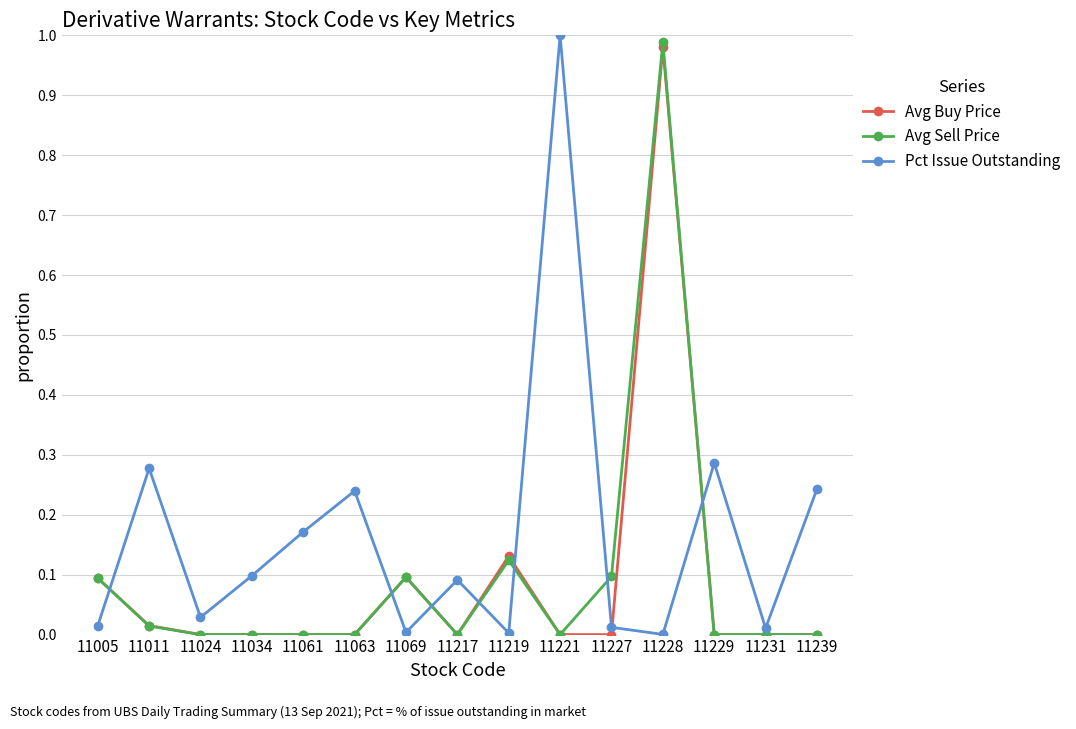

Is the value of Pct Issue Outstanding at 11228 greater than the value of Avg Buy Price at 11219?

No